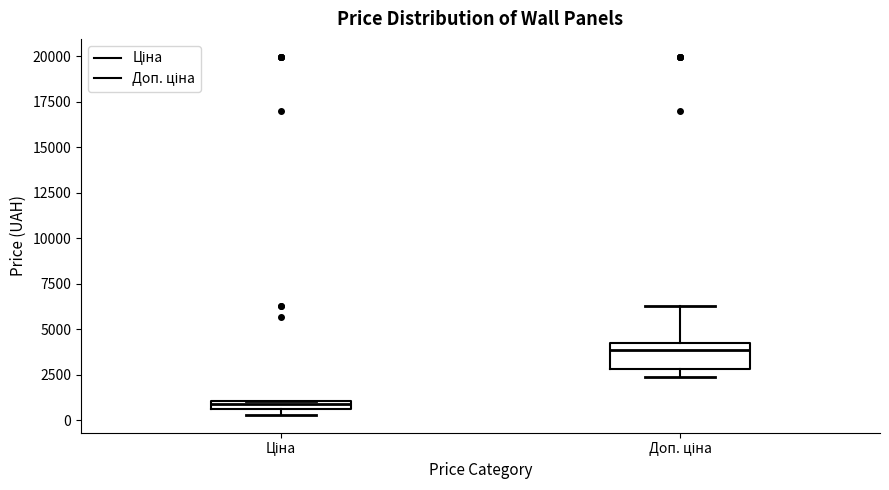

Which box's median line is the lowest?

Ціна